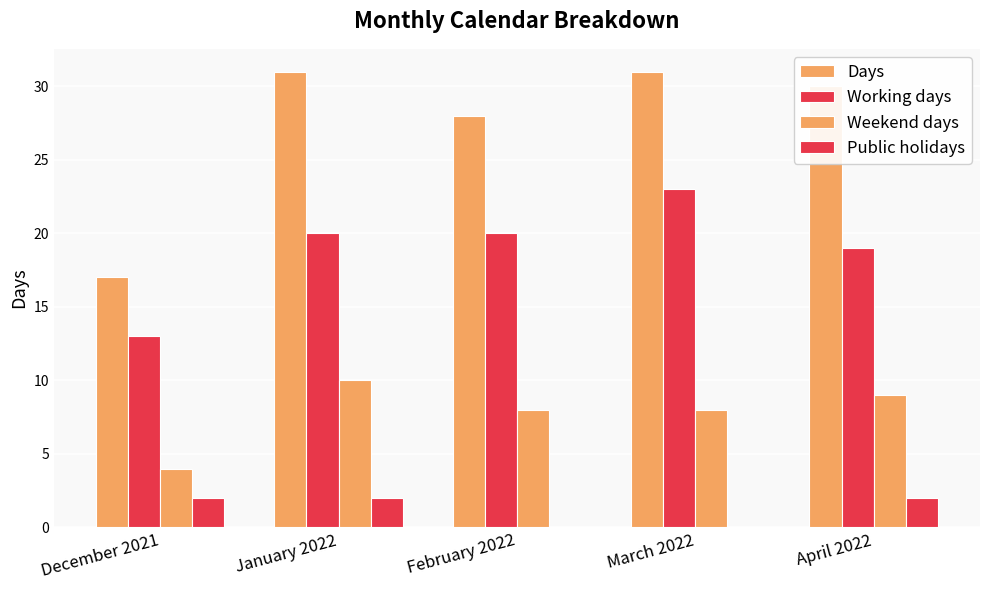

Count the number of data series in this chart.

4